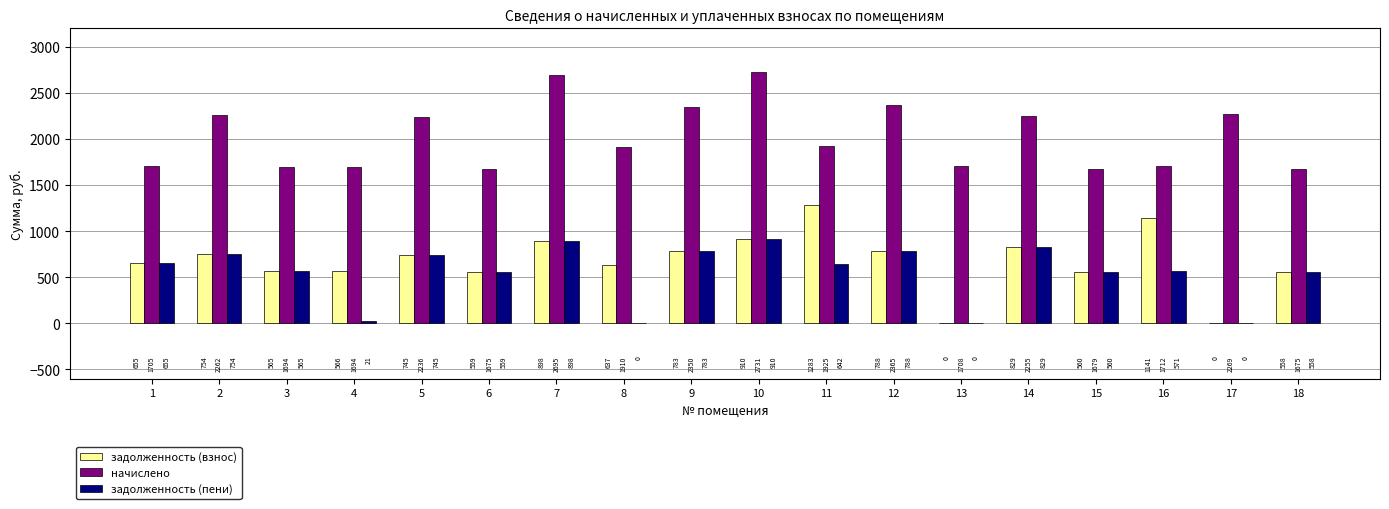

What is the highest value of the начислено series?

2731.2